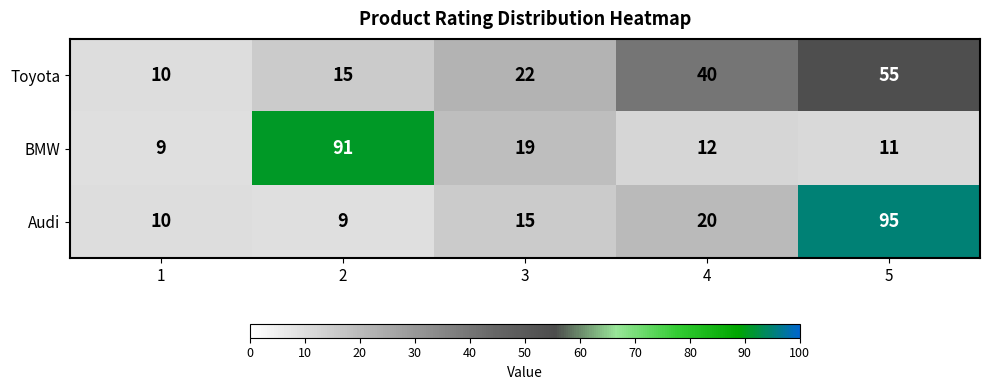

Reading right to left, extract all data points from this chart.

Toyota: 55	40	22	15	10
BMW: 11	12	19	91	9
Audi: 95	20	15	9	10